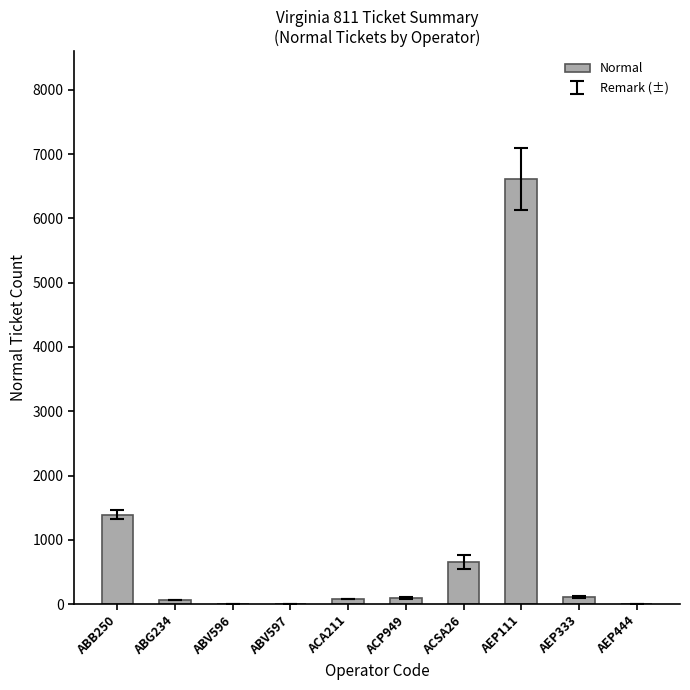

What is the change in value from ABG234 to ACP949?

+37